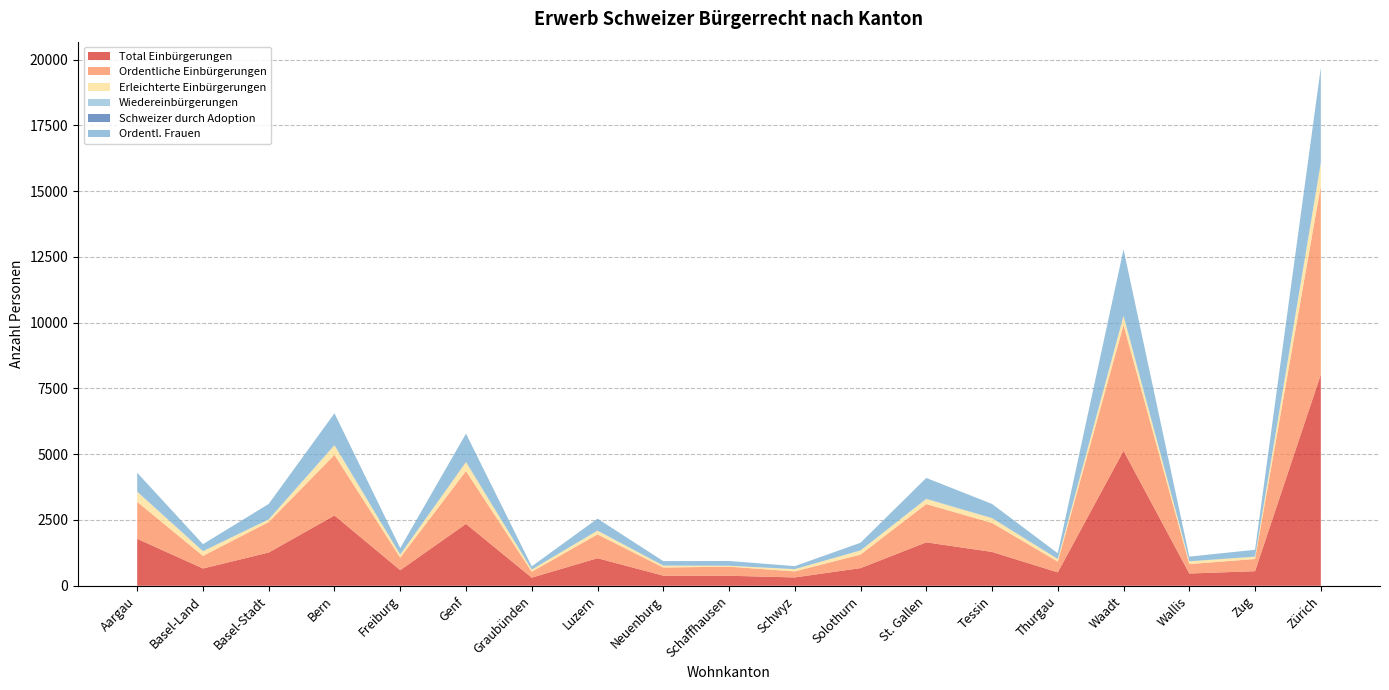

Reading left to right, list all the values displayed in this chart.

Total Einbürgerungen: 1785	656	1263	2672	592	2352	308	1047	383	380	316	670	1650	1286	508	5132	465	554	8033
Ordentliche Einbürgerungen: 1405	480	1159	2303	478	2009	225	906	311	346	230	516	1456	1103	409	4780	361	463	7179
Erleichterte Einbürgerungen: 380	176	102	365	114	343	83	141	72	34	86	154	193	183	99	352	104	88	854
Wiedereinbürgerungen: 15	6	0	11	3	0	0	4	3	1	0	6	9	0	2	1	1	1	29
Schweizer durch Adoption: 7	3	2	7	1	16	2	4	6	0	0	1	5	8	2	15	1	3	11
Ordentl. Frauen: 705	259	585	1199	244	1063	119	450	162	181	114	288	786	530	214	2509	176	259	3594